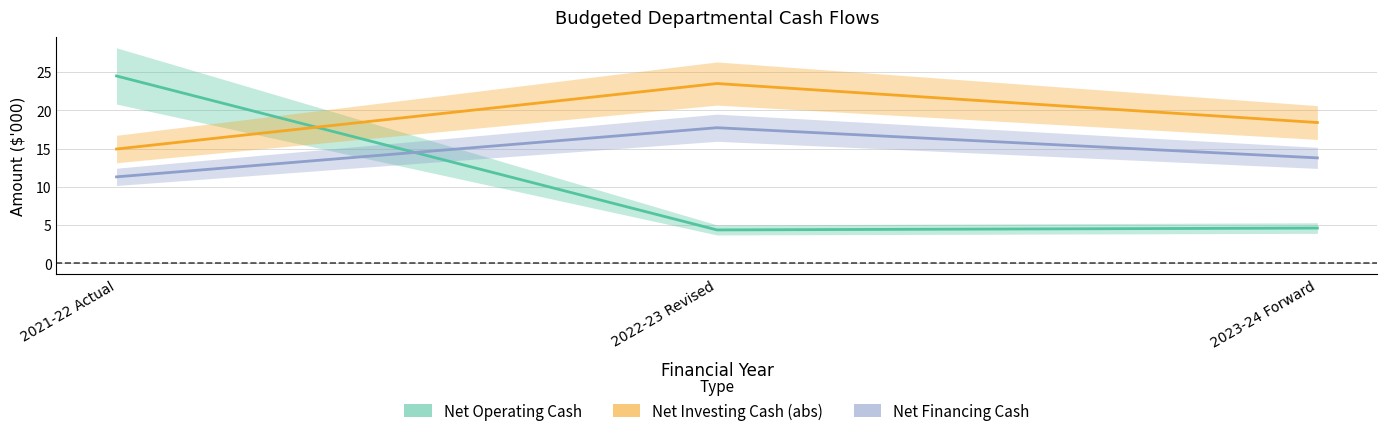

How many categories are shown in the chart?

3